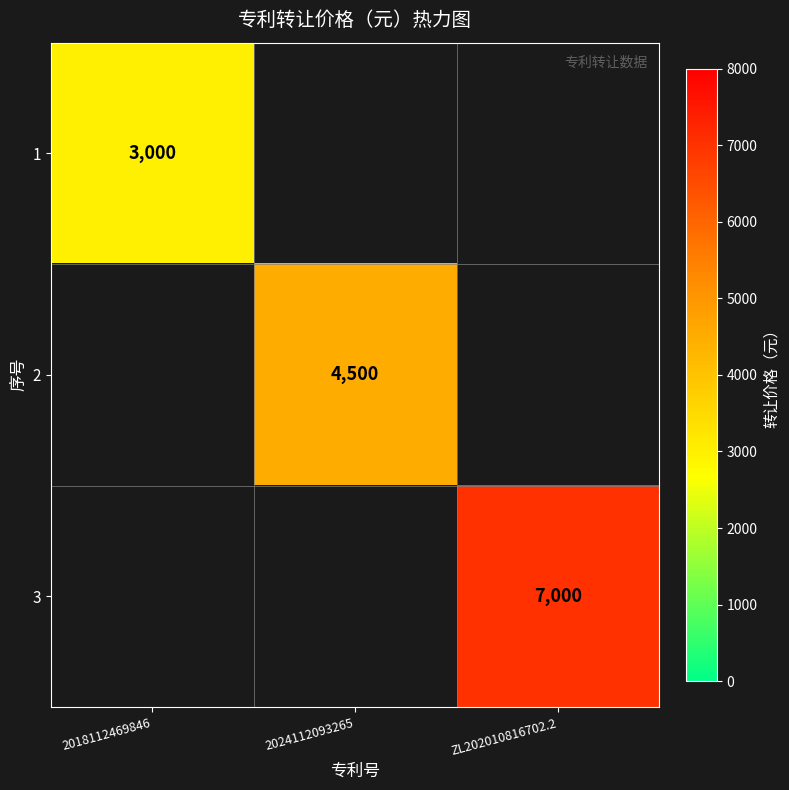

The value of 1 at 2018112469846 is 3000. True or false?

True